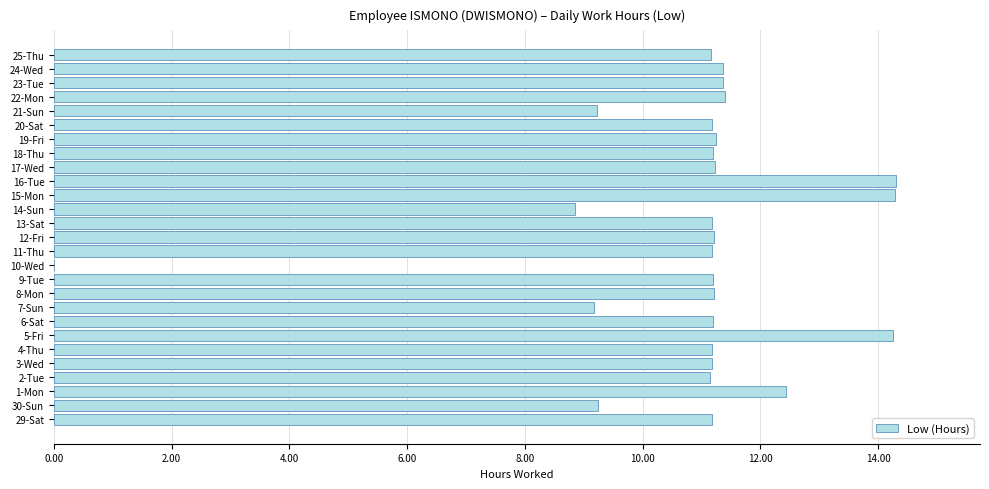

Approximately how many times larger is the value at 21-Sun compared to 18-Thu?

0.8